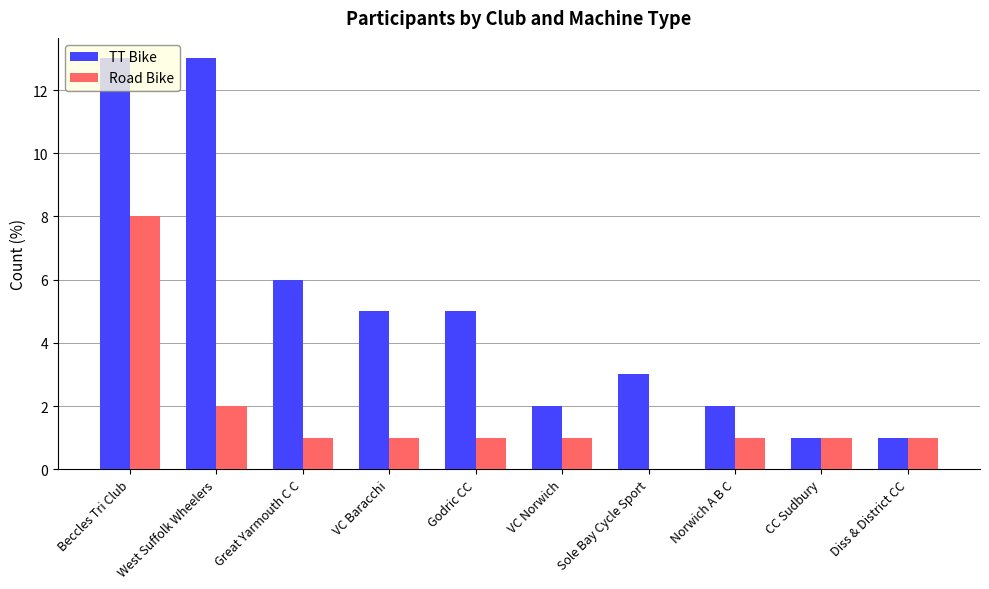

What is the sum of the Road Bike values at West Suffolk Wheelers and CC Sudbury?

3